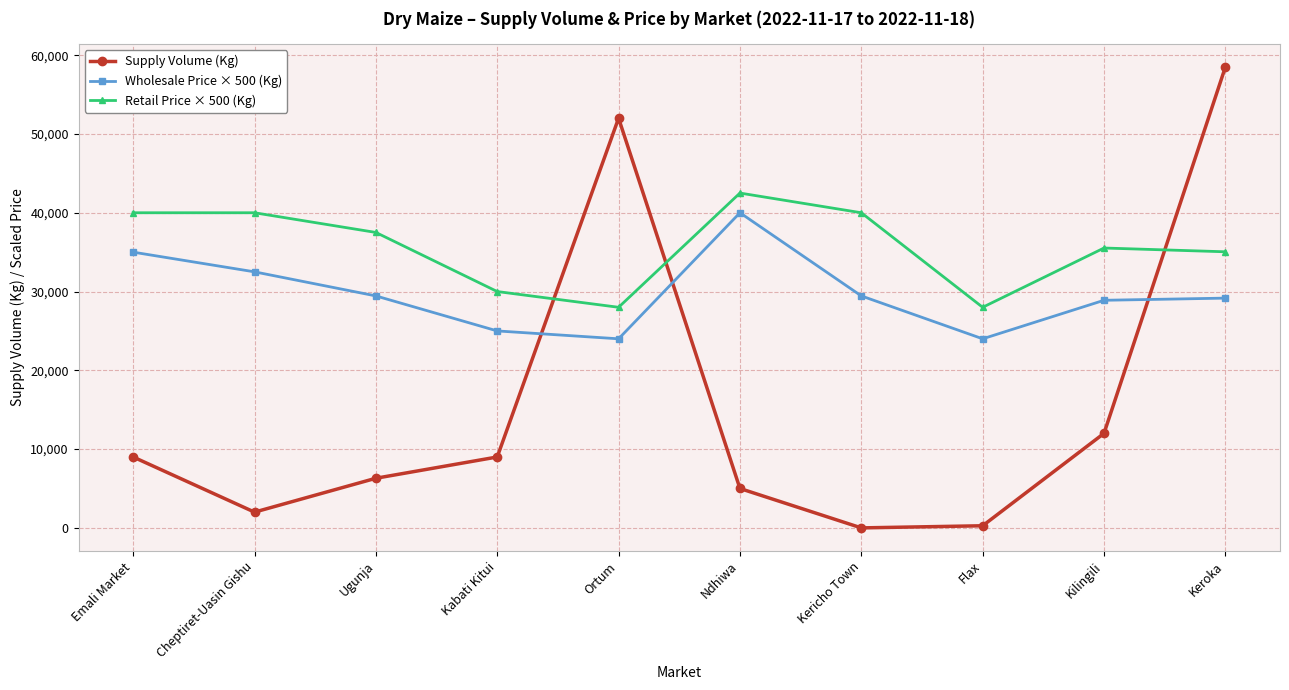

The Retail Price × 500 (Kg) series shows 35045 at Keroka. True or false?

True